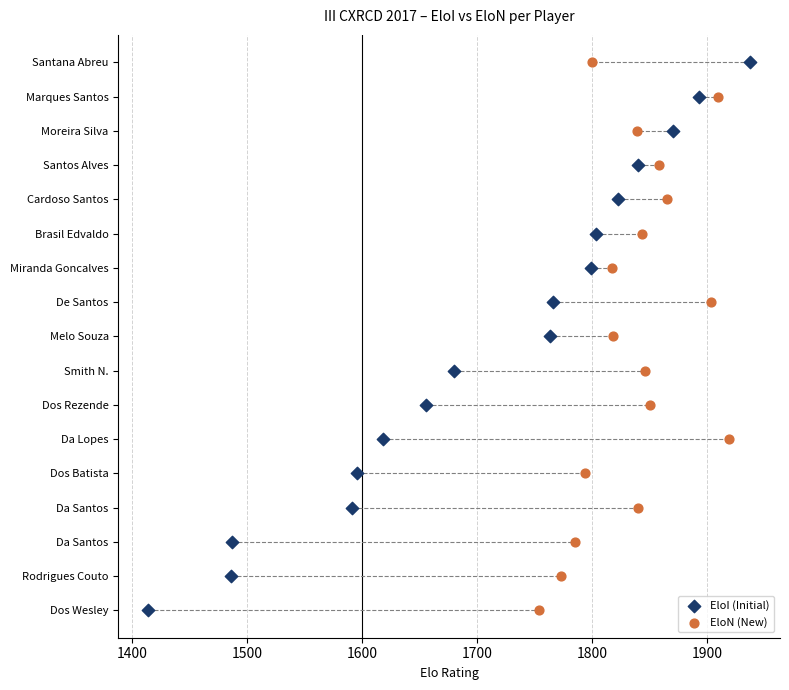

What are all the series names shown in the legend?

EloI (Initial), EloN (New)